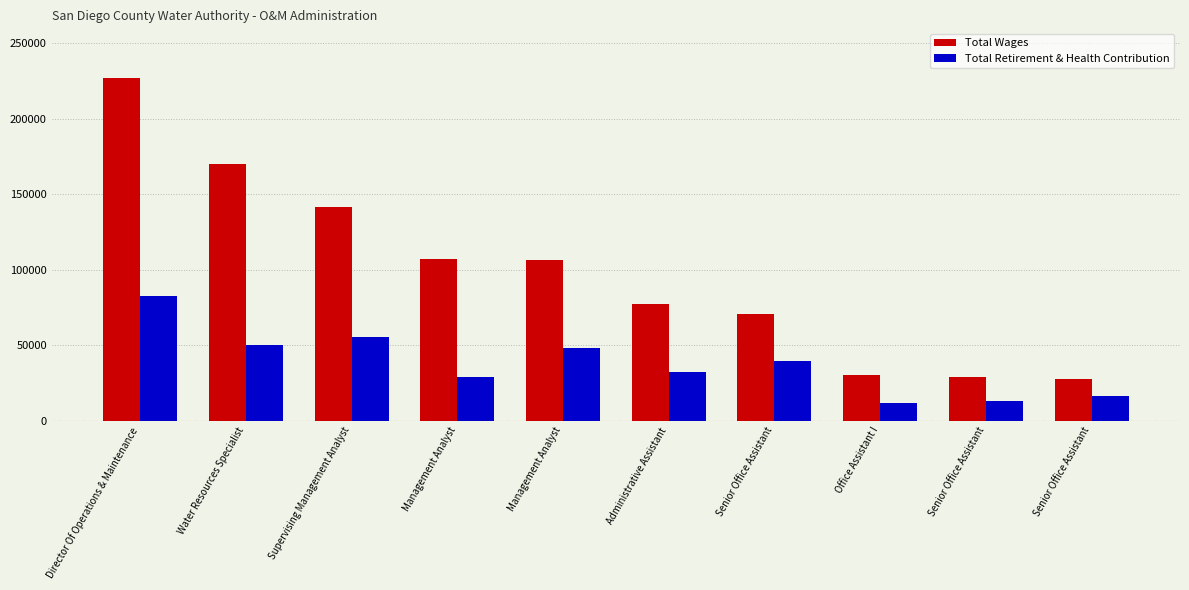

Is it true that Total Wages equals 106828 at Management Analyst?

True